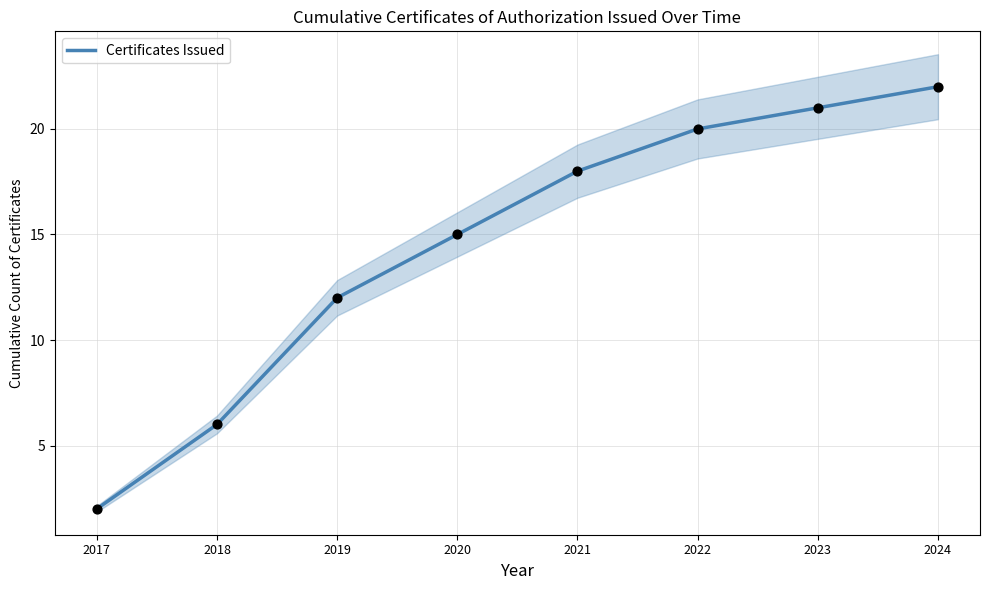

What is the ratio of the value at 2024 to the value at 2023?

1.0